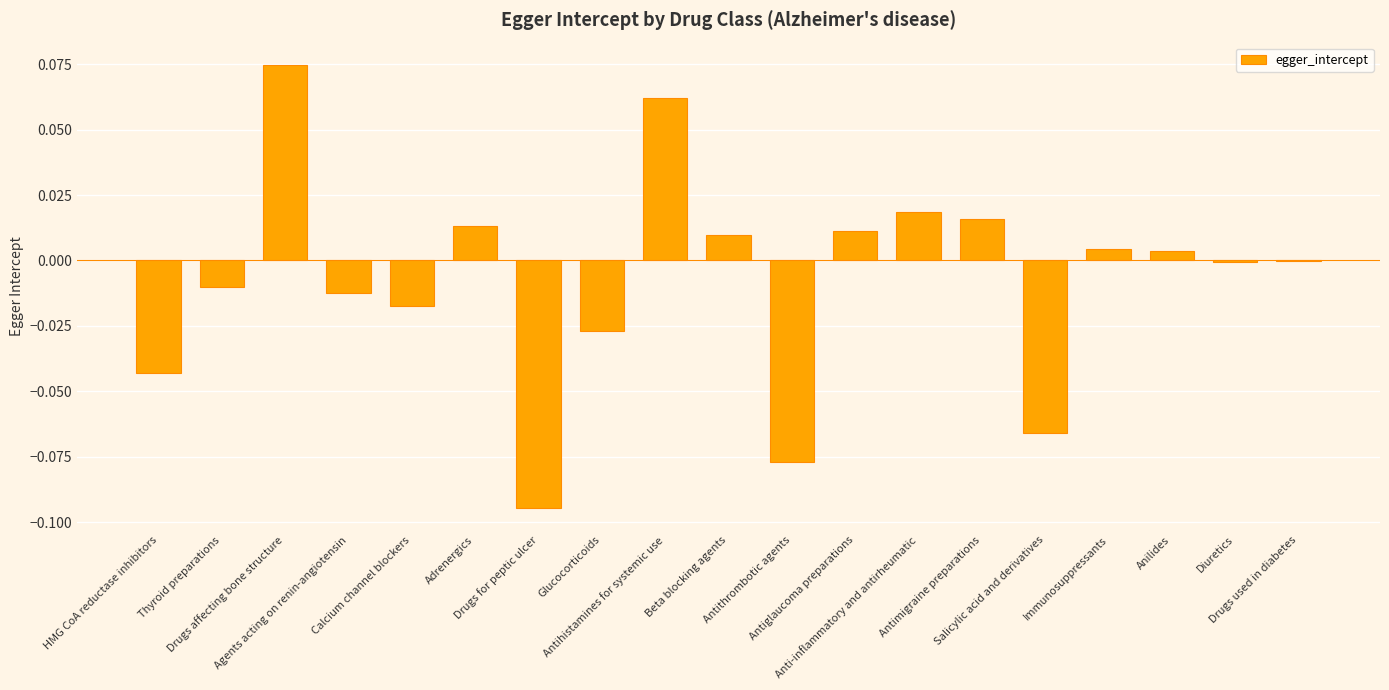

Reading left to right, transcribe all the data shown in this chart.

-0.0	-0.0	0.1	-0.0	-0.0	0.0	-0.1	-0.0	0.1	0.0	-0.1	0.0	0.0	0.0	-0.1	0.0	0.0	-0.0	-0.0